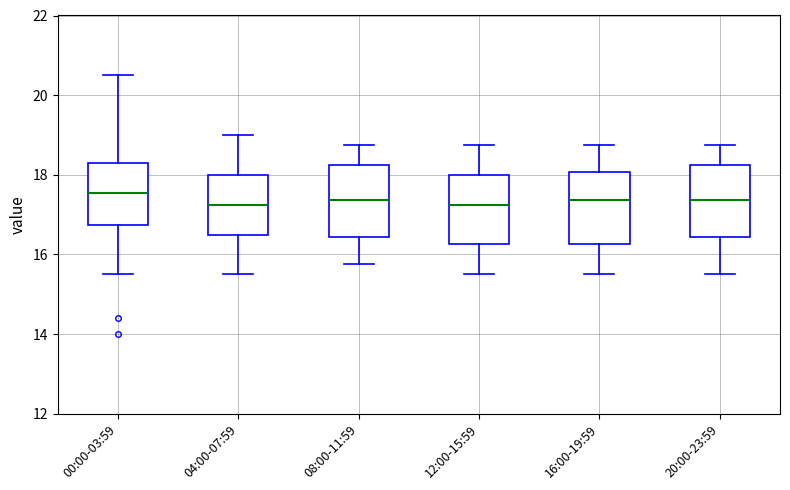

Where does the upper whisker of the box for 16:00-19:59 end on the y-axis? The values are not printed on the chart, so give them approximately, as read against the axis.

18.8